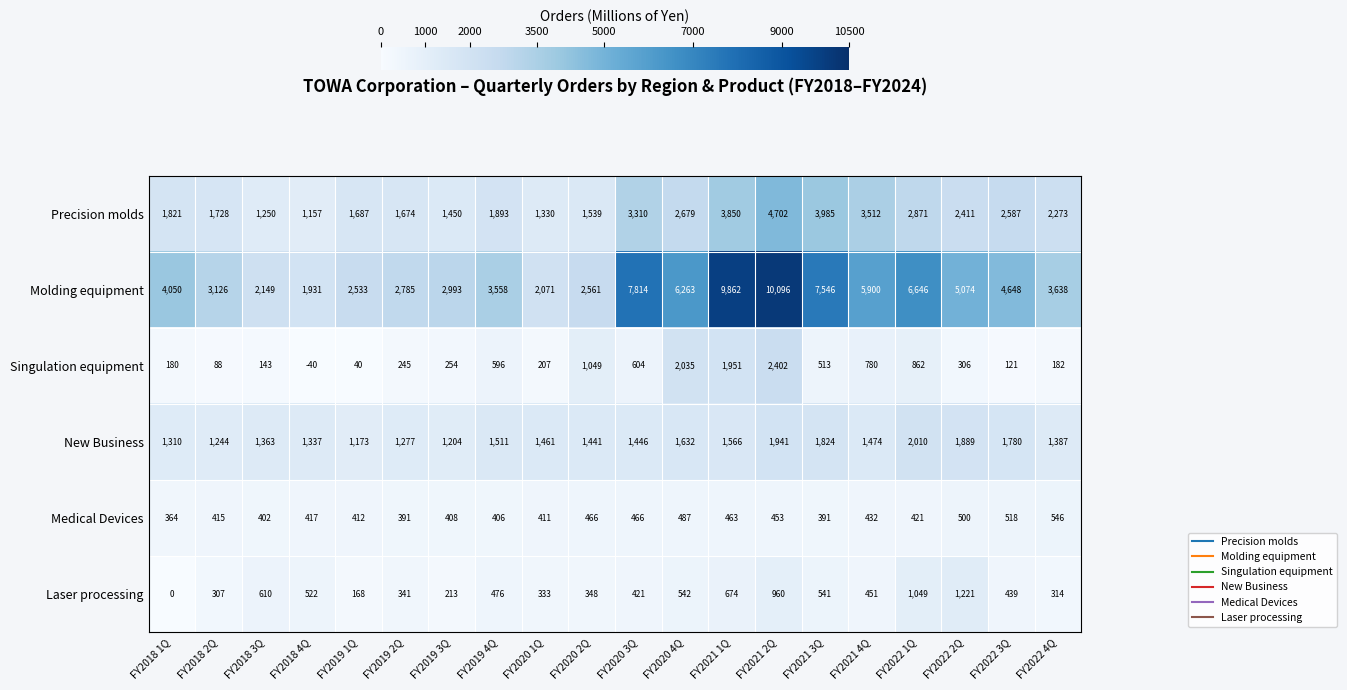

What is the difference between the highest and lowest values at FY2020 3Q?

7393